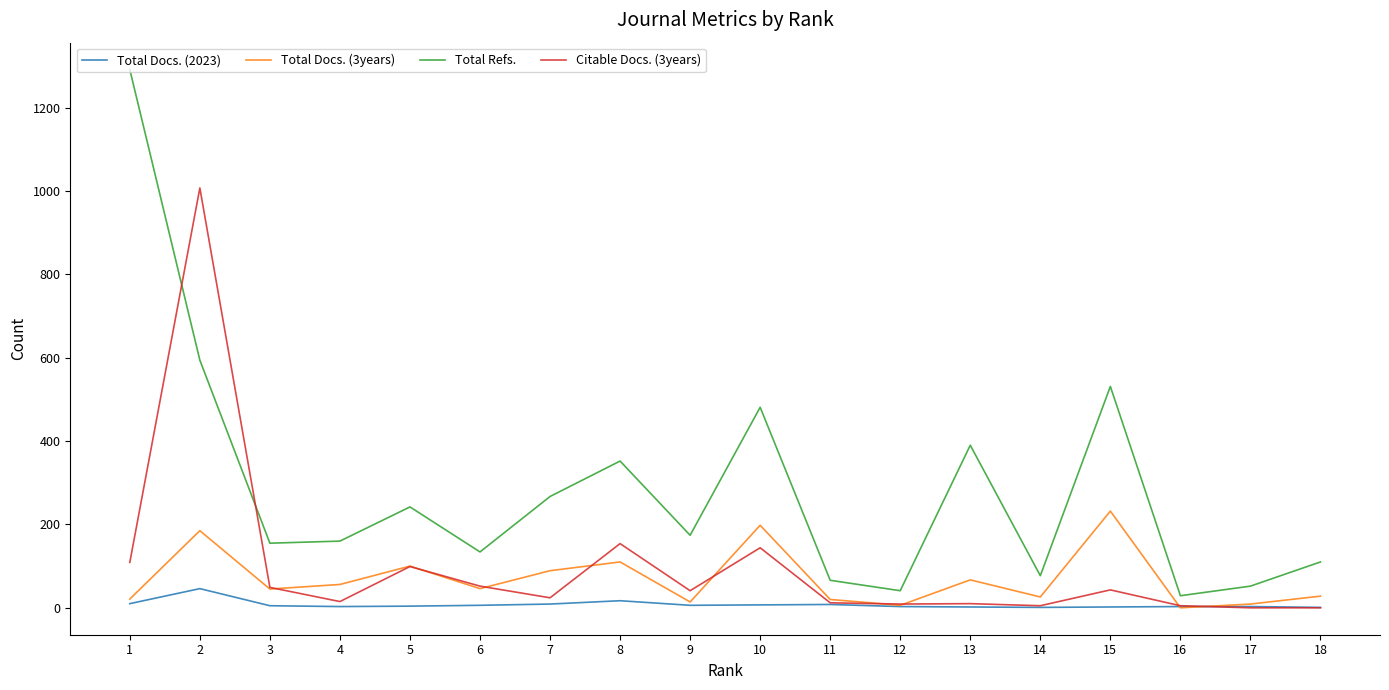

Count the number of categories in the chart.

18